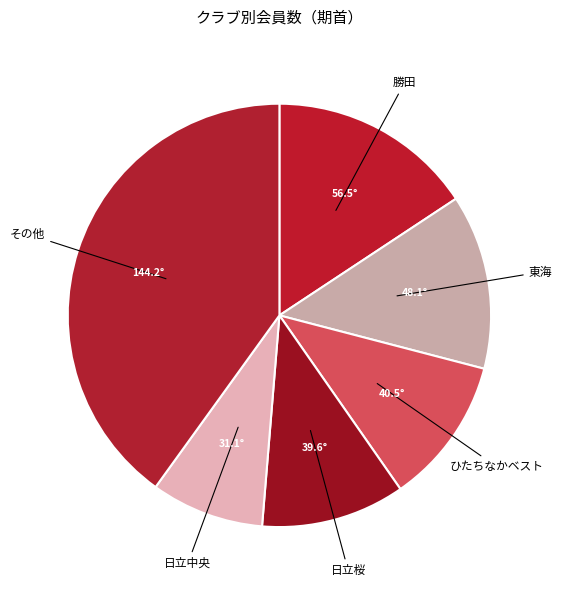

Is there any slice that represents more than half of the pie?

No